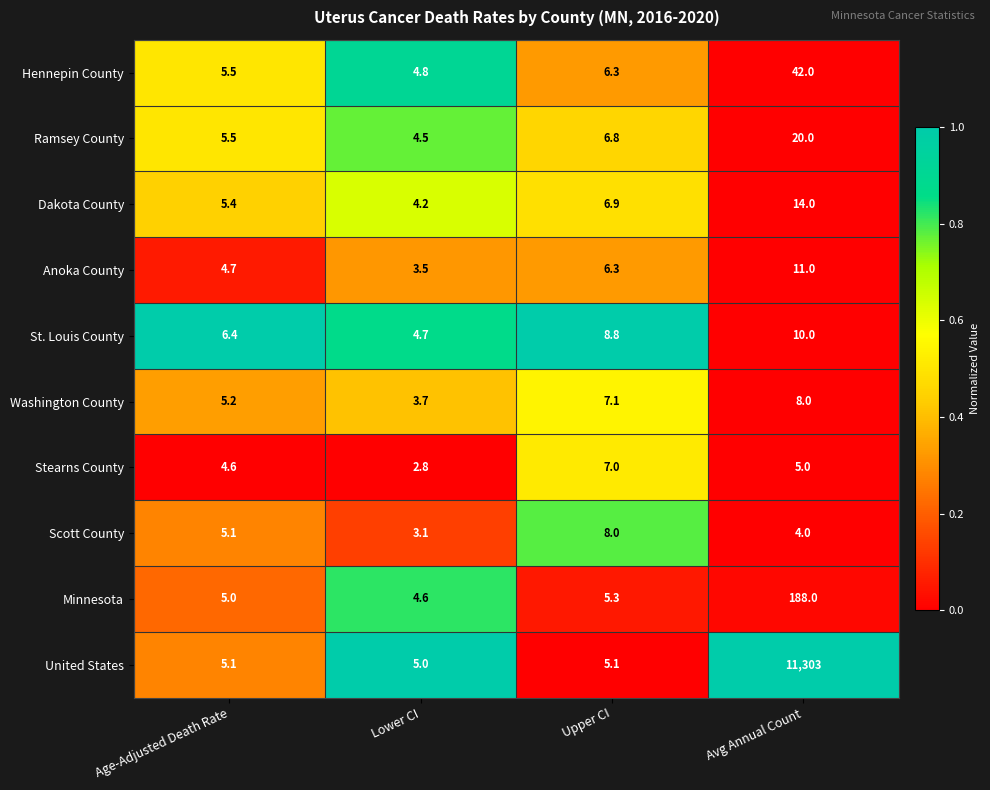

Which category has the lowest value across all series?

Lower CI